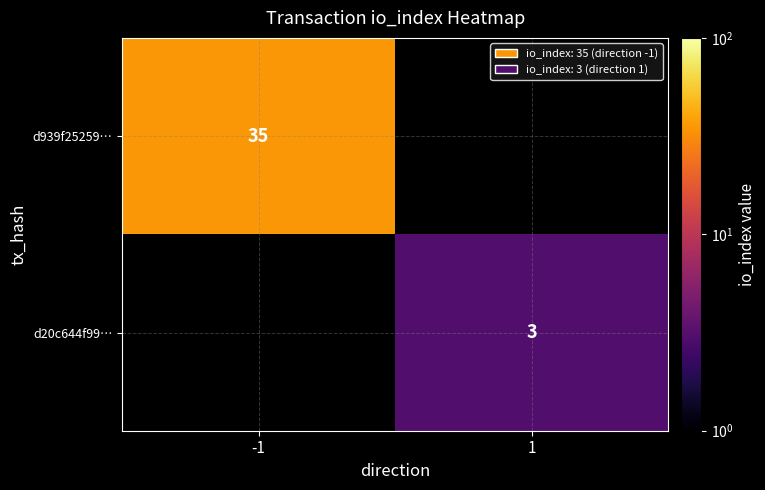

Is the value of d20c644f99… at 1 greater than the value of d939f25259… at -1?

No